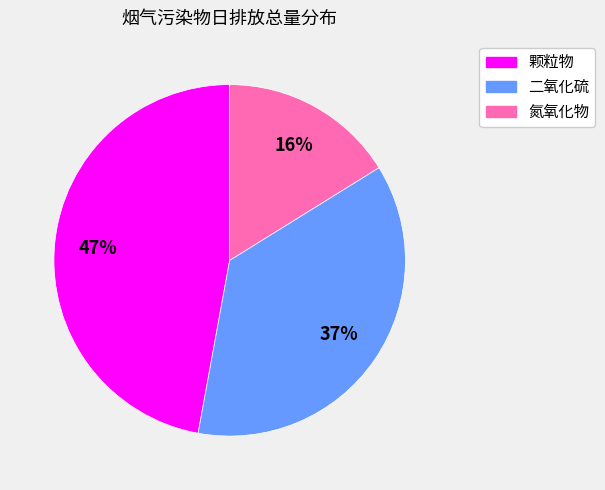

What is the smallest slice in the pie chart?

氮氧化物